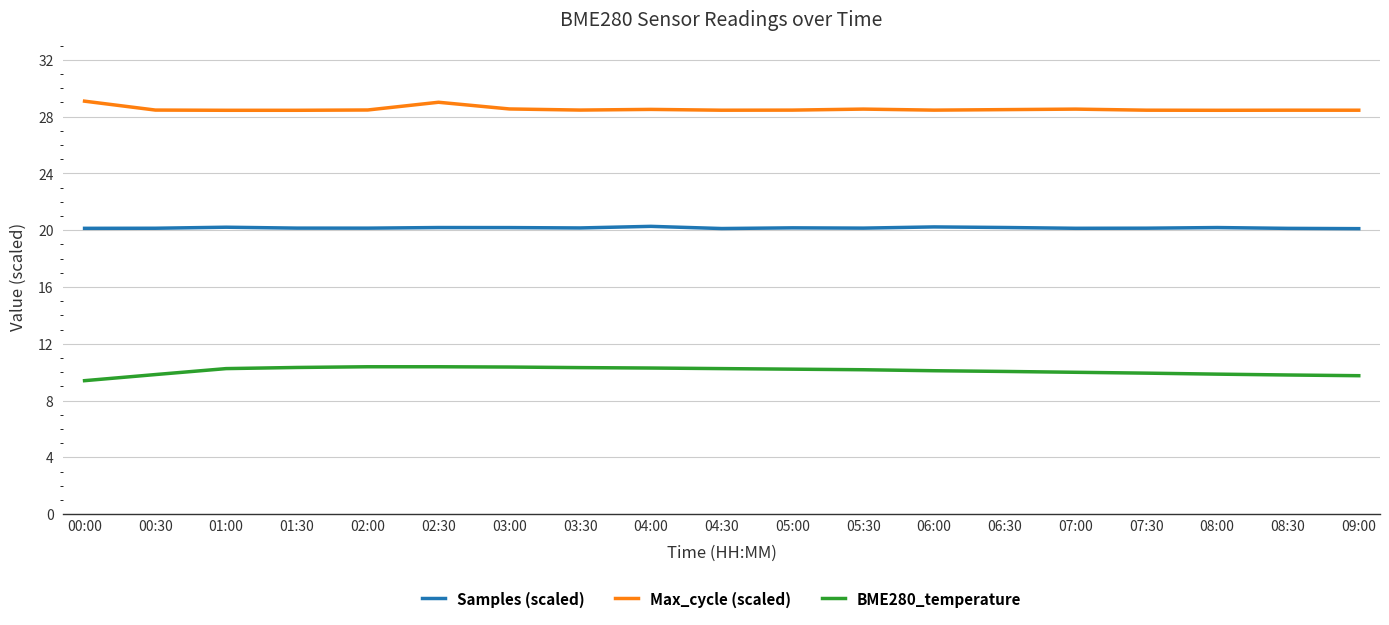

What position from the right is 06:00?

7